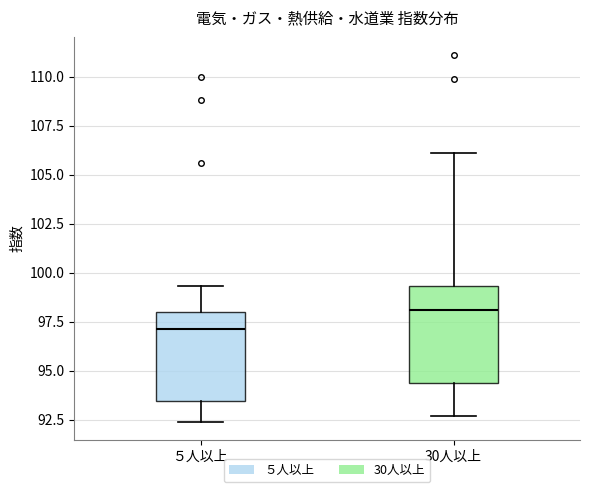

Reading left to right, read every box against the y-axis: the position of its median line, the range the box covers, and the ends of its whiskers. The values are not printed on the chart, so give them approximately, as read against the axis.

５人以上: median 97.0, box 93.5 to 98.0, whiskers 92.5 to 99.5
30人以上: median 98.0, box 94.5 to 99.5, whiskers 92.5 to 106.0